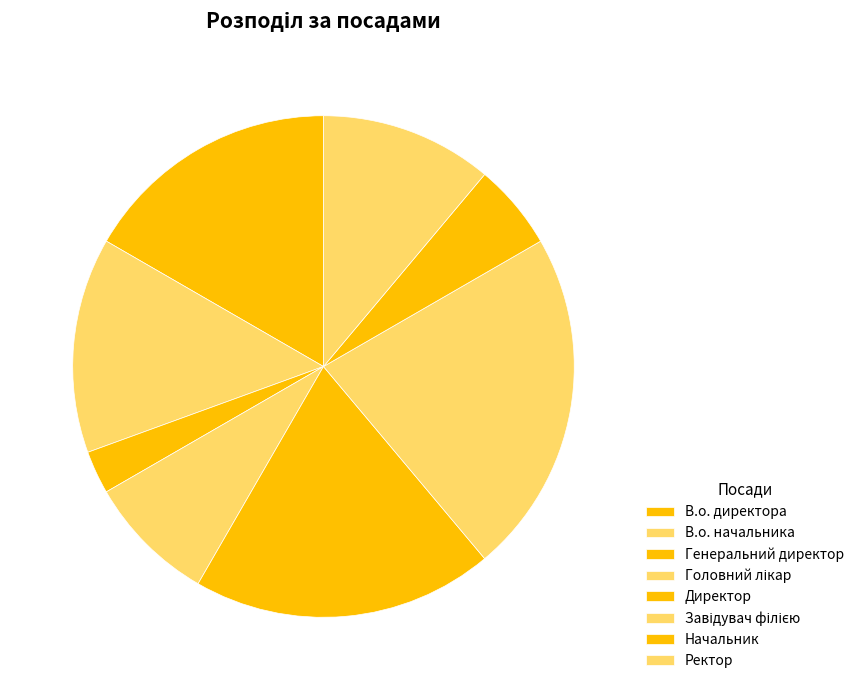

How many slices are in this pie chart?

8